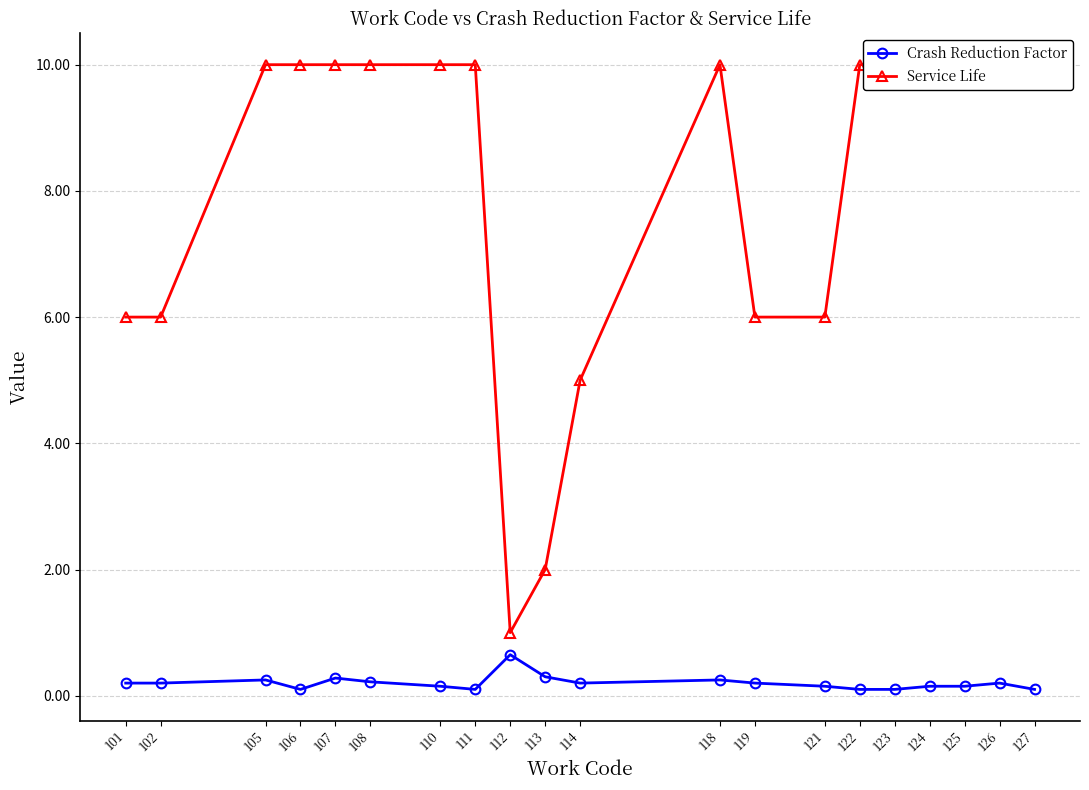

In Service Life, how many points are lower than both neighbors (excluding endpoints)?

1